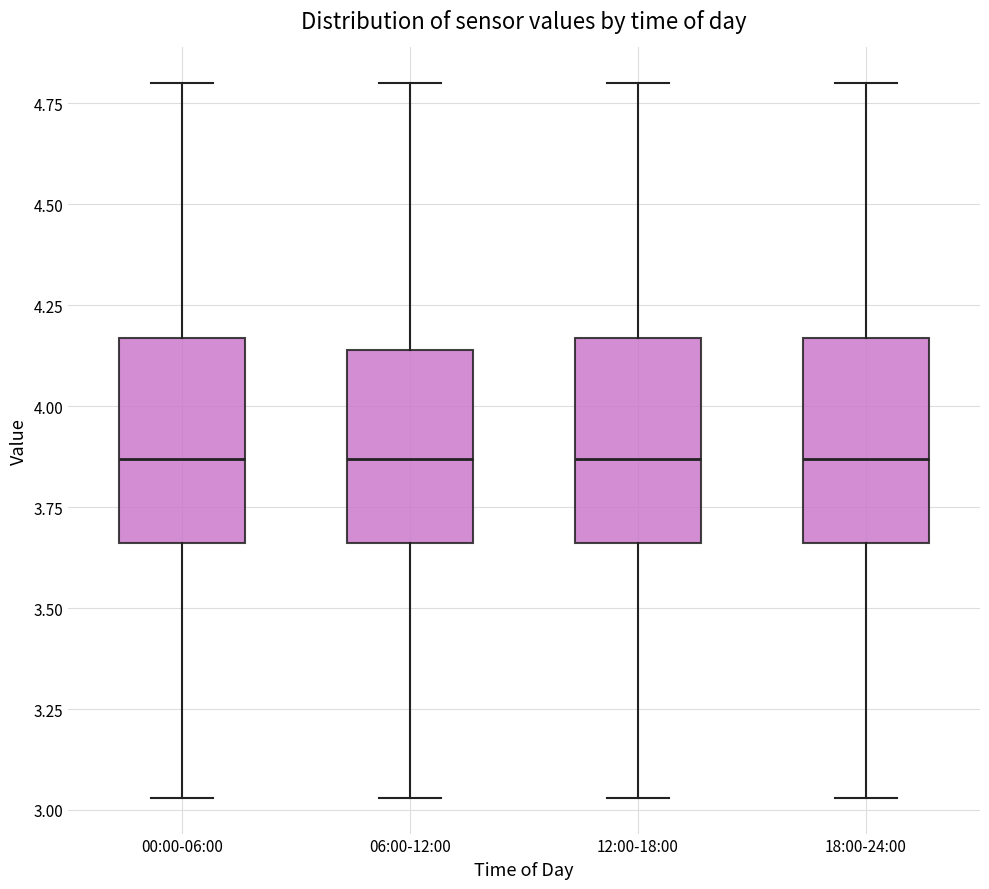

Where does the lower whisker of the box for 12:00-18:00 end on the y-axis? The values are not printed on the chart, so give them approximately, as read against the axis.

3.05